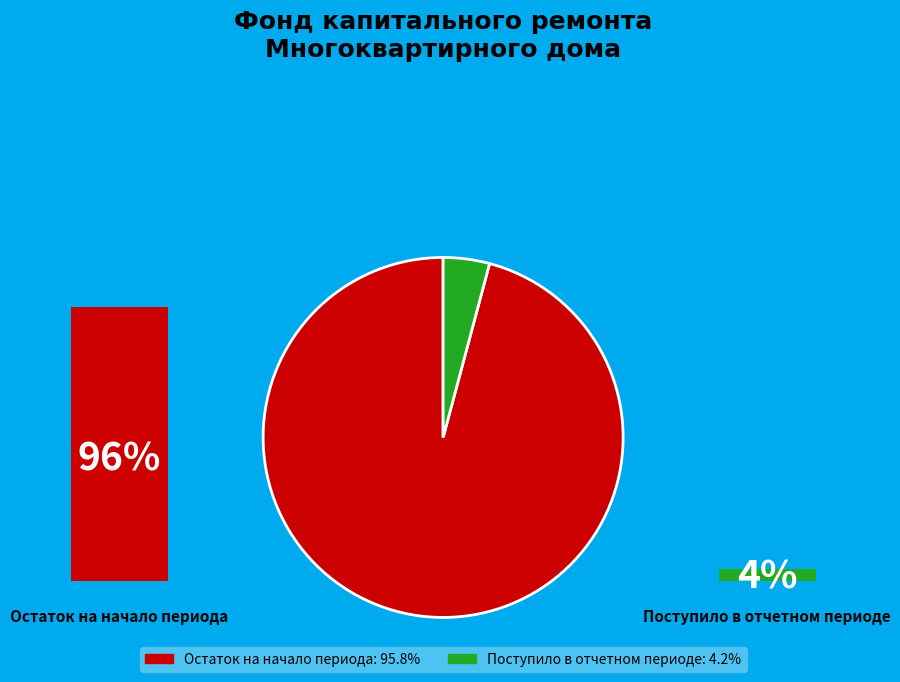

To the nearest percent, what percentage of the pie is Остаток на начало периода?

96%